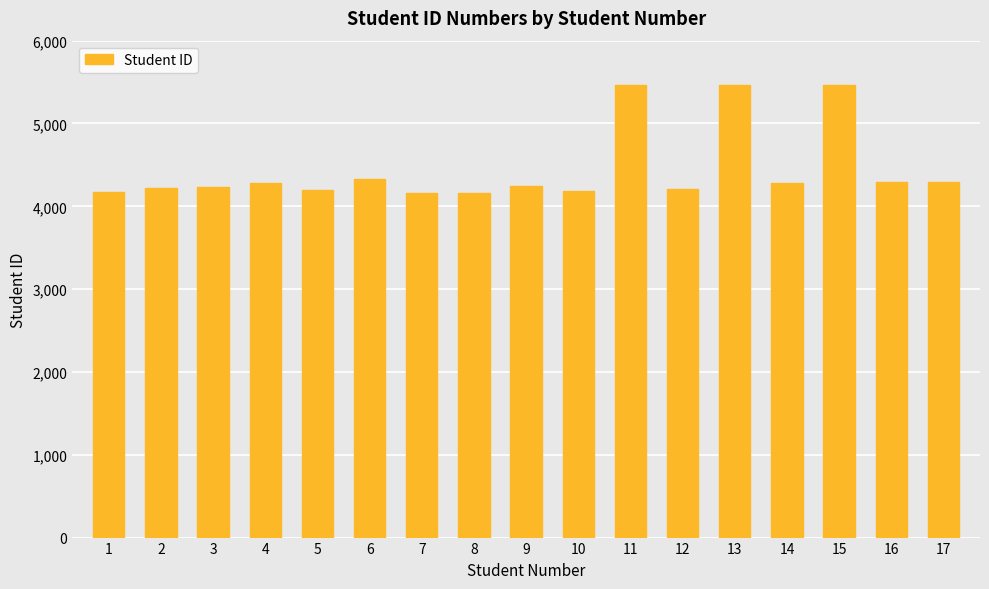

What value does the data have at 8, to the nearest 50?

4150